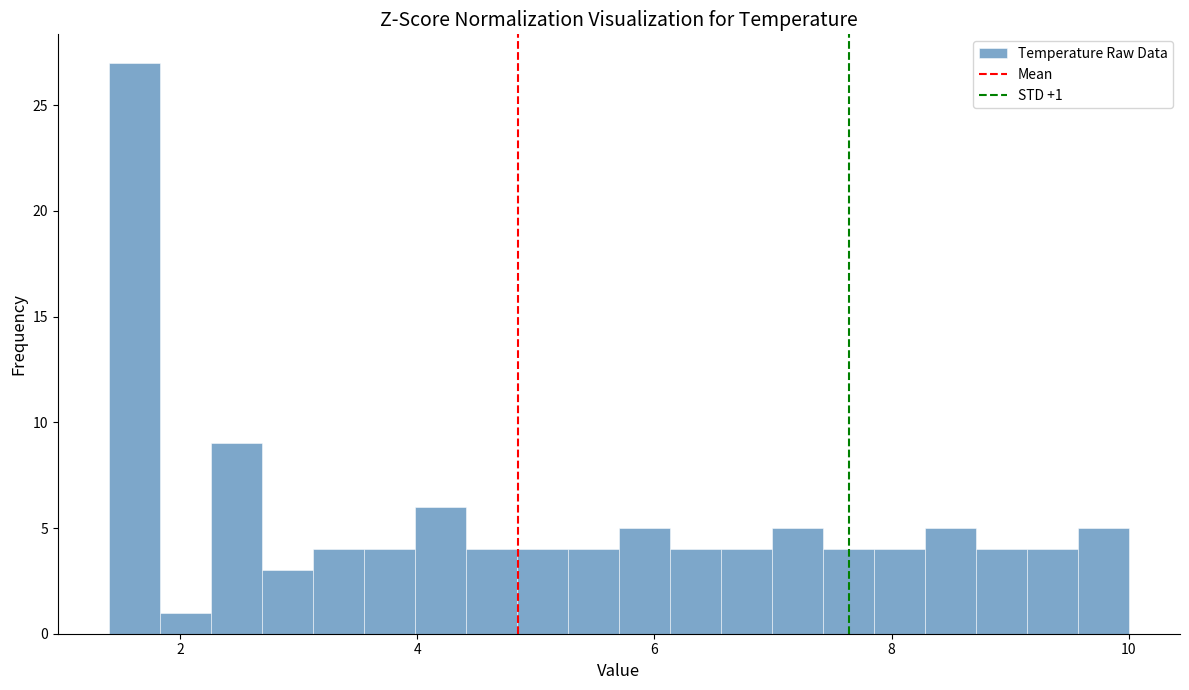

Around what value on the x-axis is the tallest bar? Give the approximate position of its centre, as read against the axis.

1.6